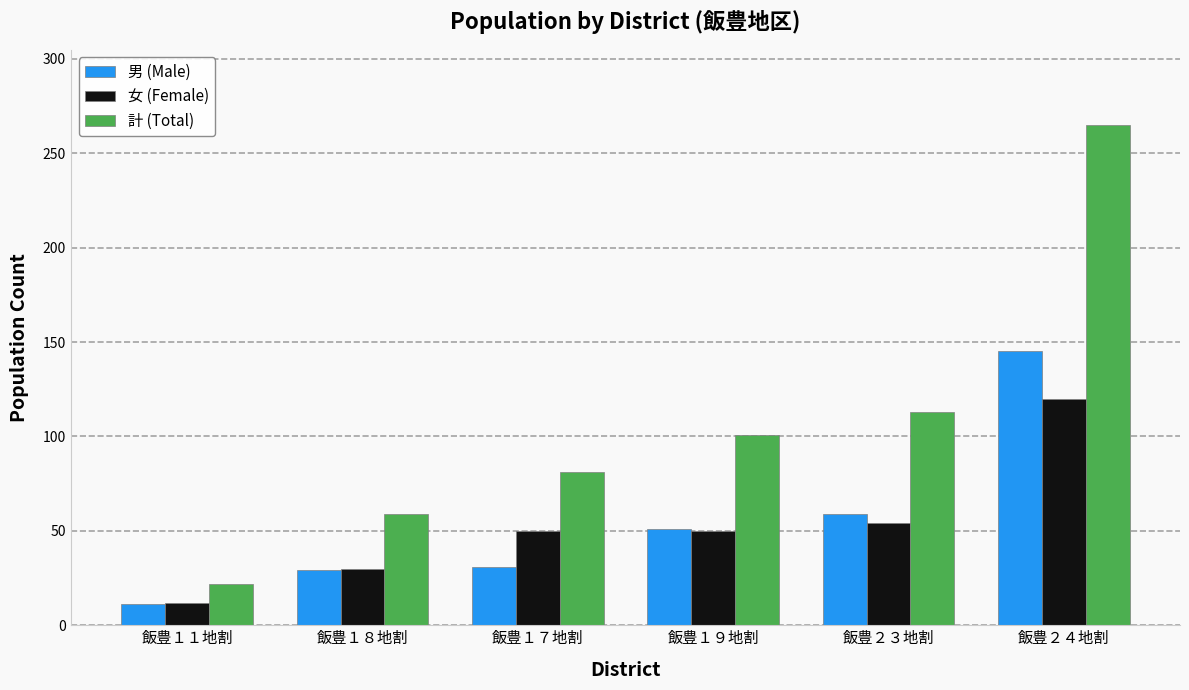

Does the chart contain stacked bars?

No